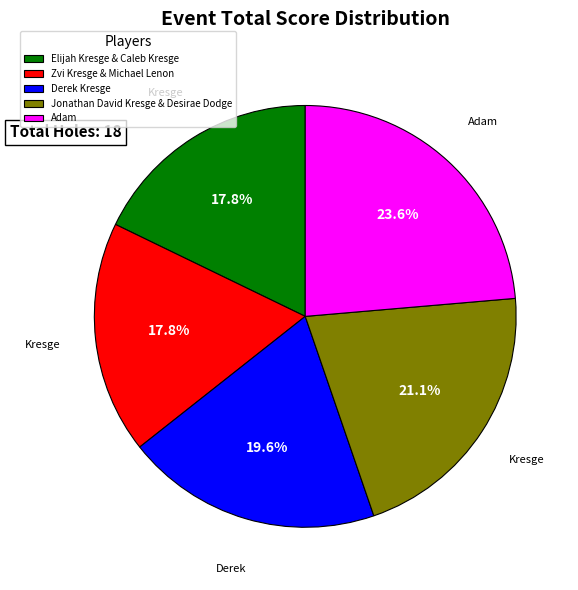

Which slice is the largest?

Adam